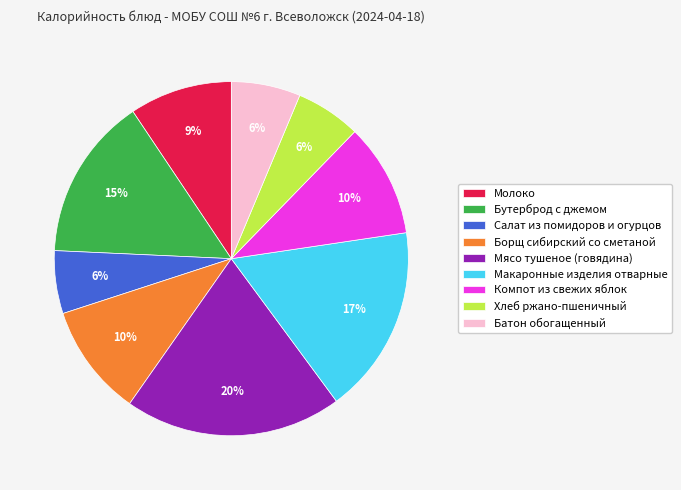

Between Бутерброд с джемом and Мясо тушеное (говядина), which is larger?

Мясо тушеное (говядина)